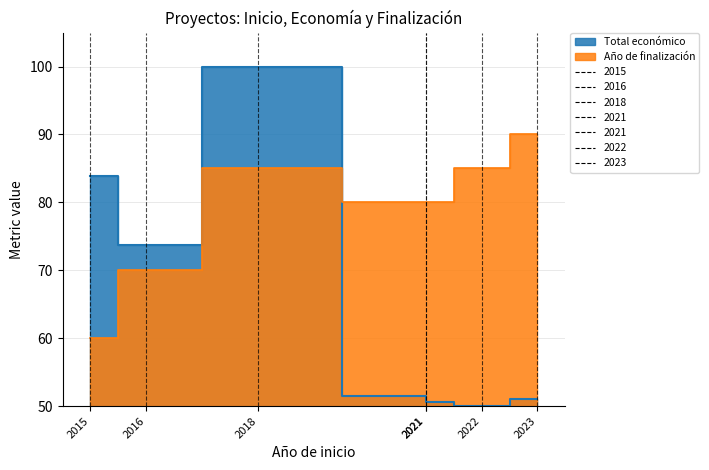

True or false: Año de finalización has more than 2 interior local peaks.

False